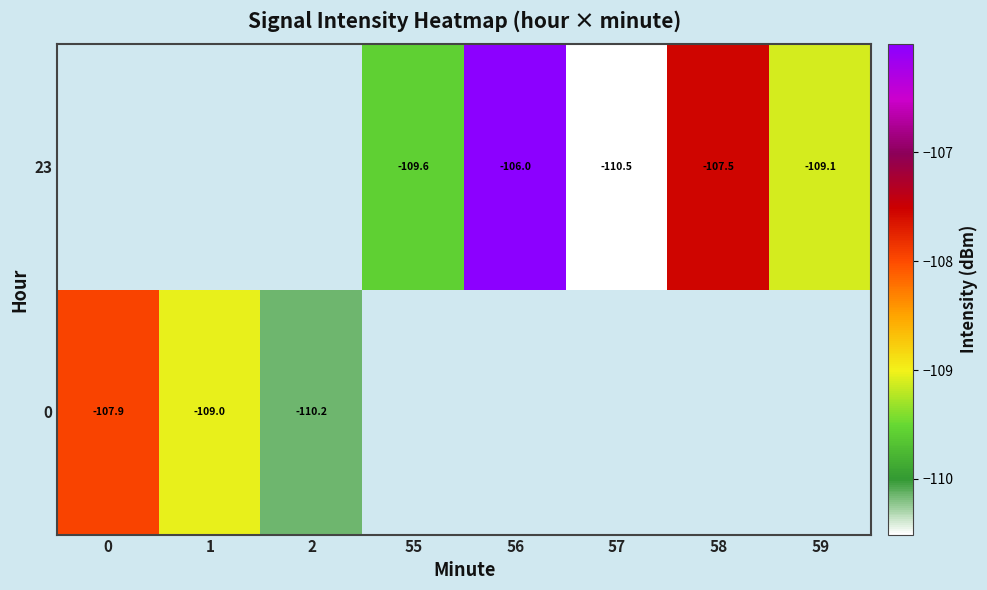

Is the value of 23 at 59 greater than the value of 0 at 2?

Yes